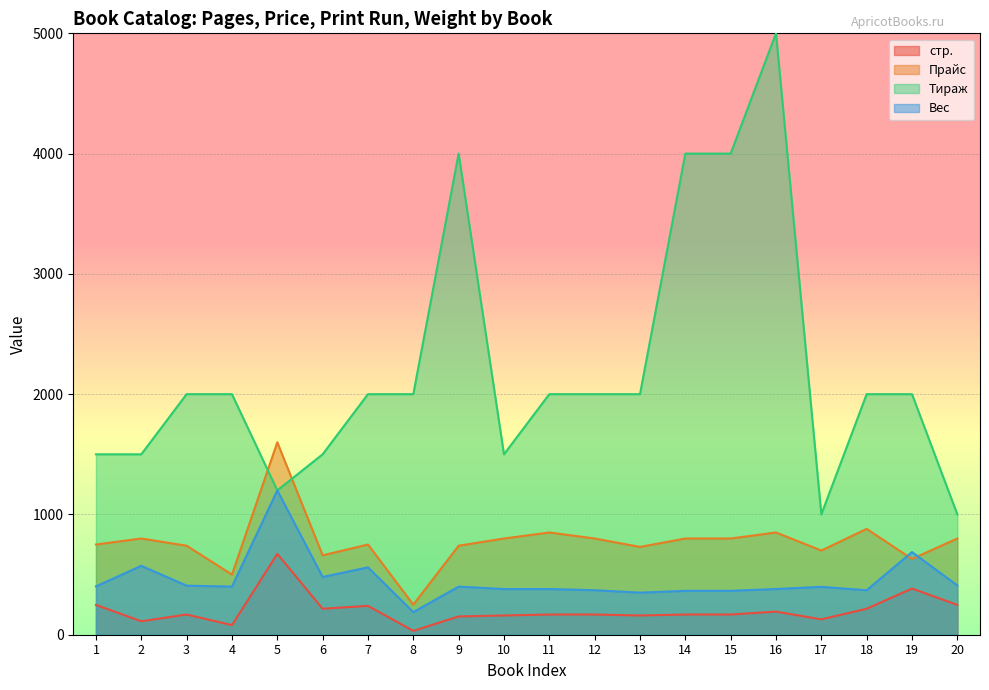

The value of стр. at 12 is 260. True or false?

False